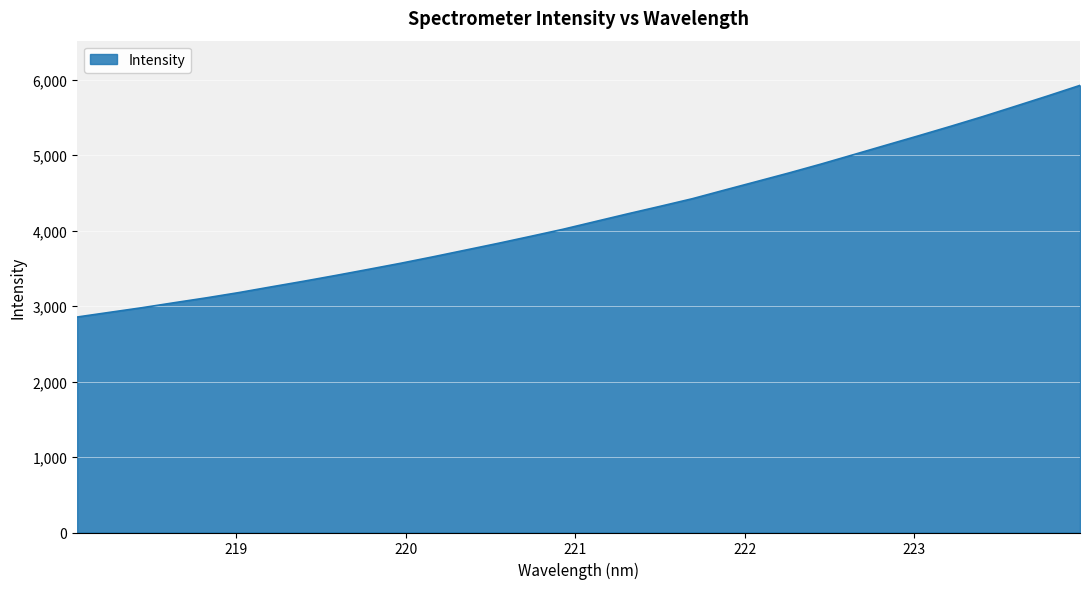

What is the difference between the maximum and minimum values?

3070.1